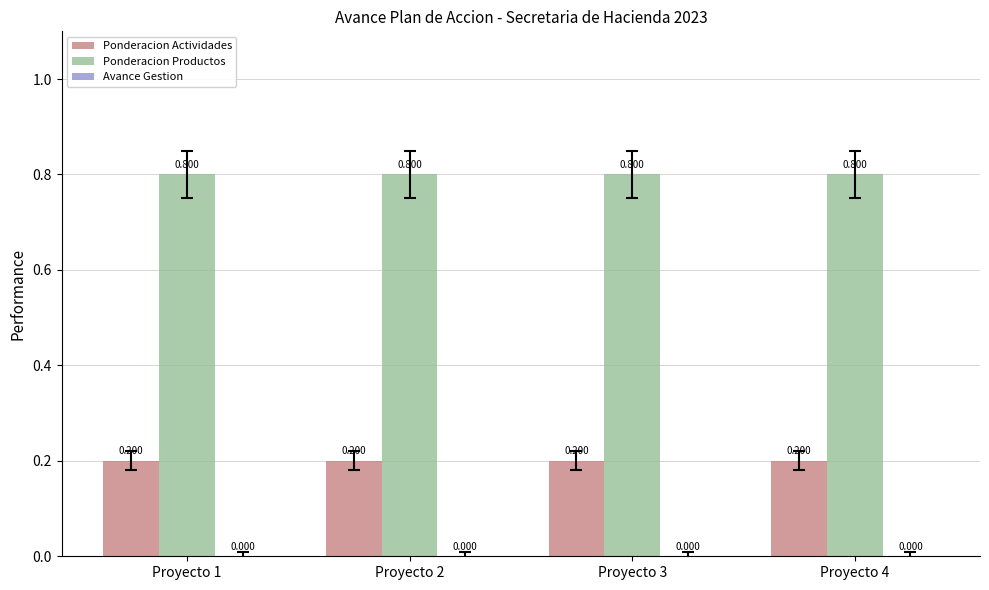

Is the value of Ponderacion Actividades at Proyecto 4 greater than the value of Ponderacion Productos at Proyecto 3?

No